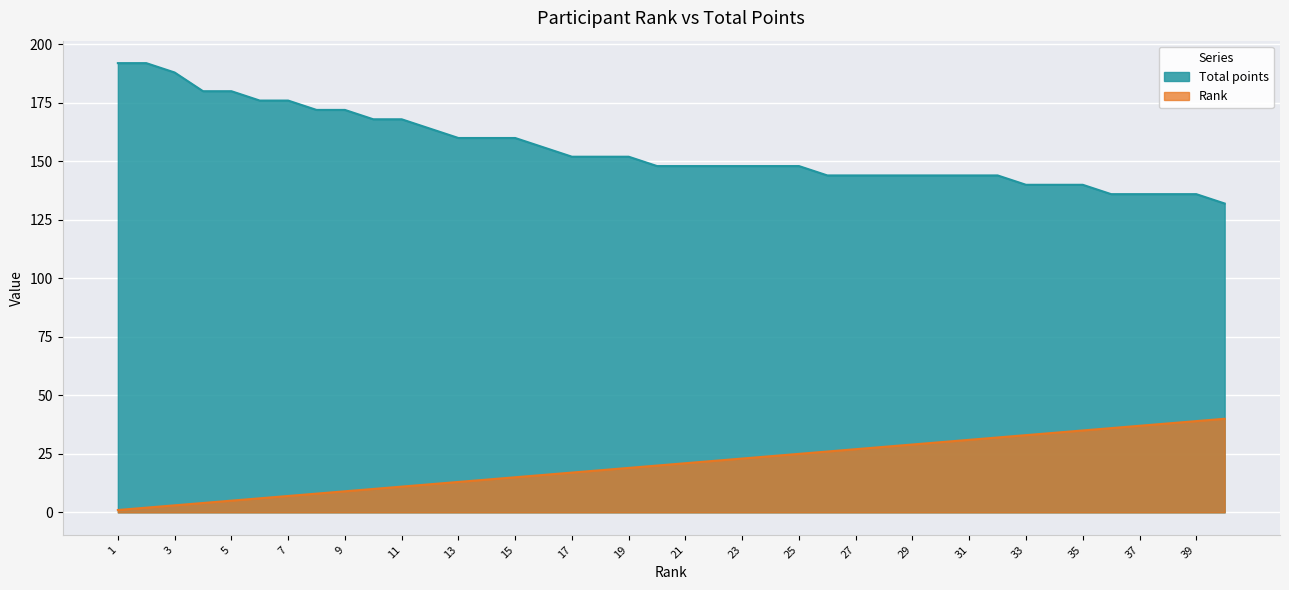

Which label corresponds to the smallest value in the chart?

1